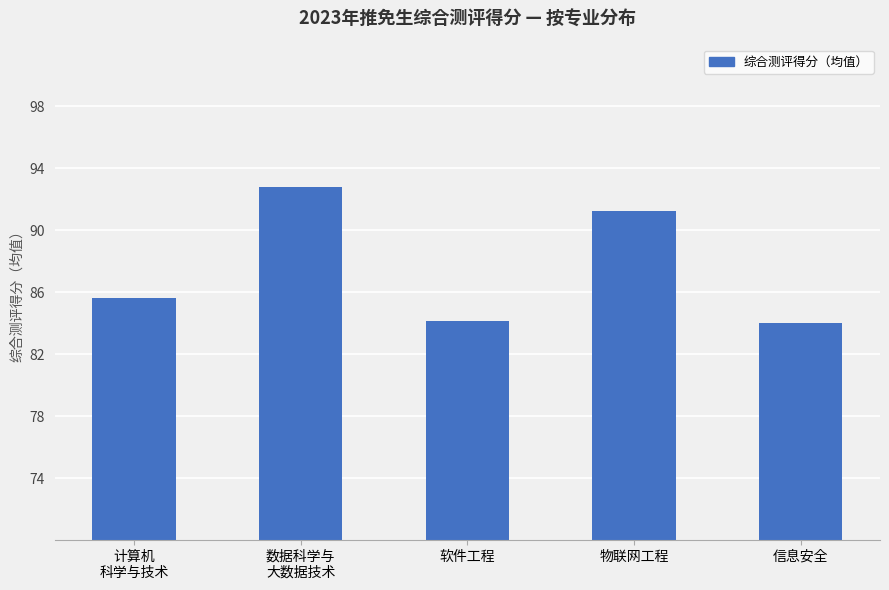

What is the average value?

87.6